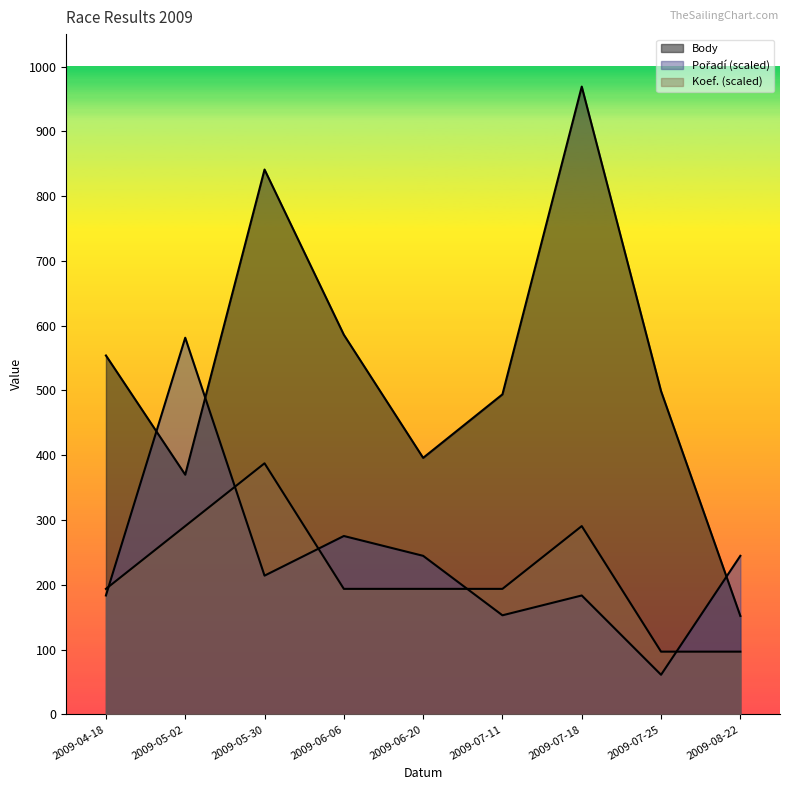

Between 2009-07-11 and 2009-06-20, which is larger?

2009-07-11